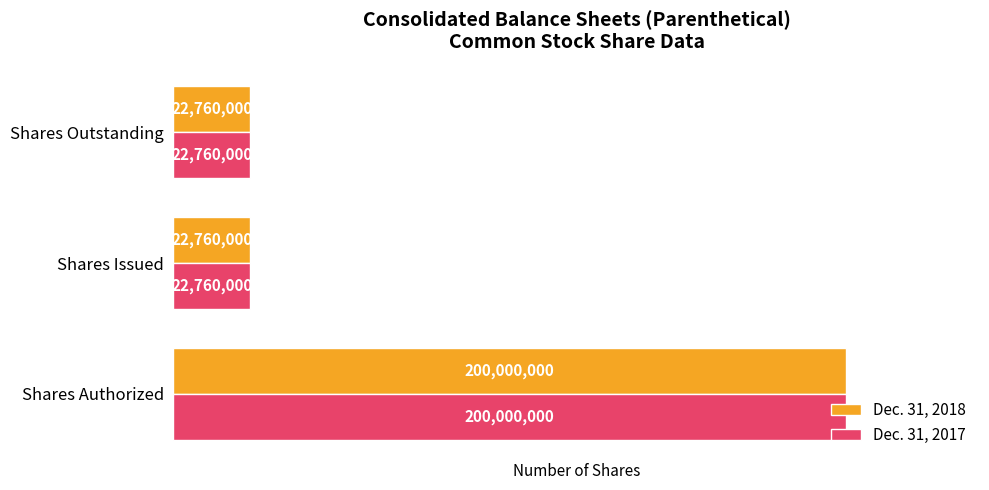

How many Dec. 31, 2017 values are between 22760000 and 200000000?

3